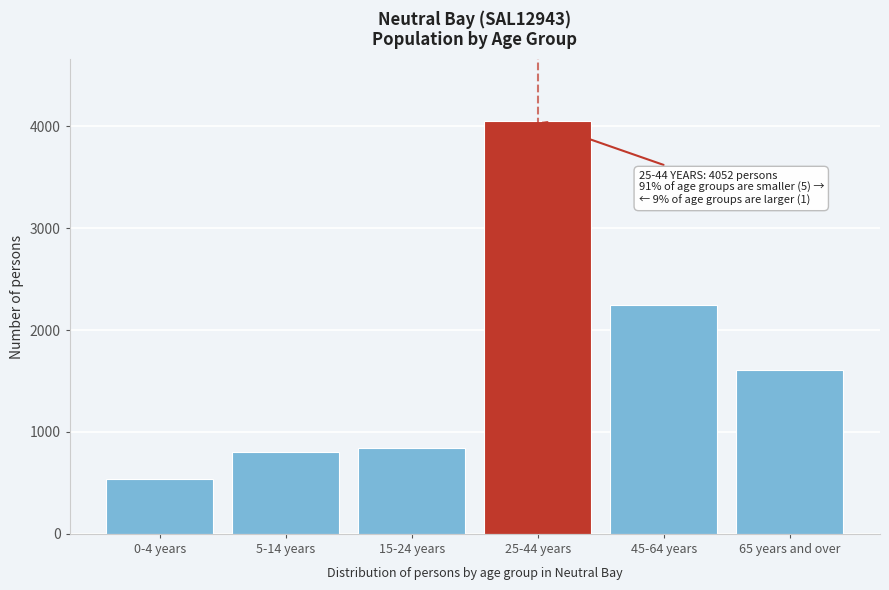

Reading left to right, what are all the values shown in this chart?

534	808	843	4052	2242	1612